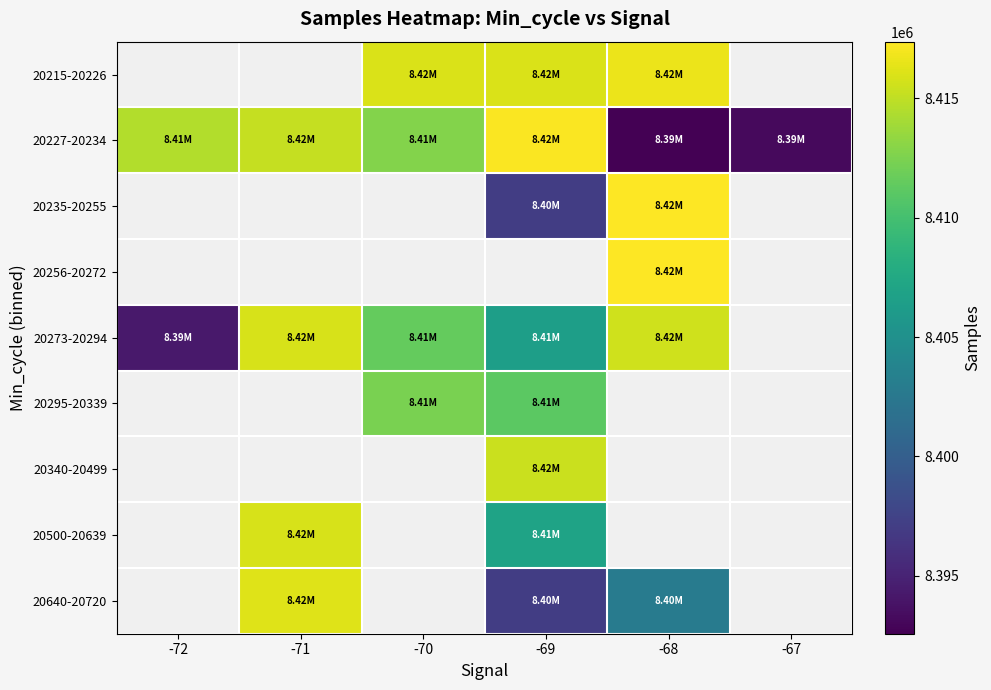

True or false: 20273-20294 has a value of 2553481.2 at -72.

False